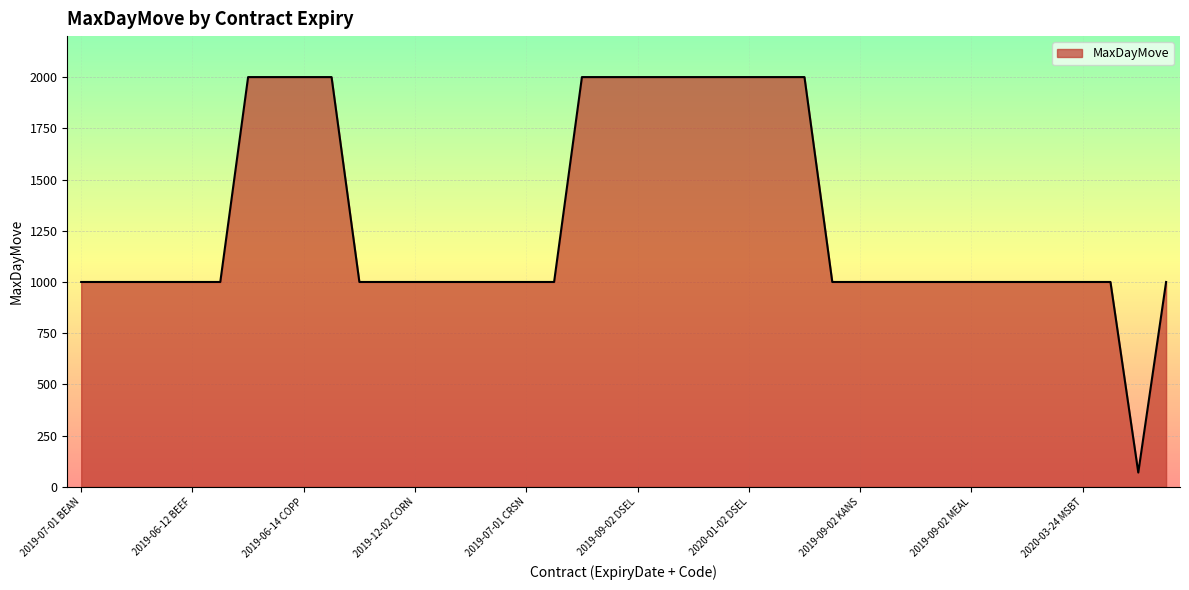

Does the chart have visible grid lines?

Yes